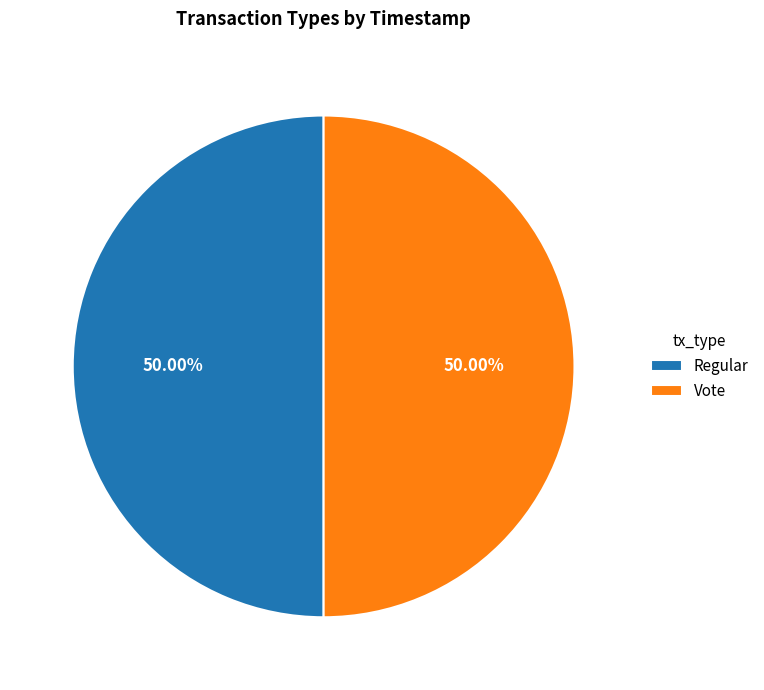

Is it true that Regular is 40% of the pie?

False